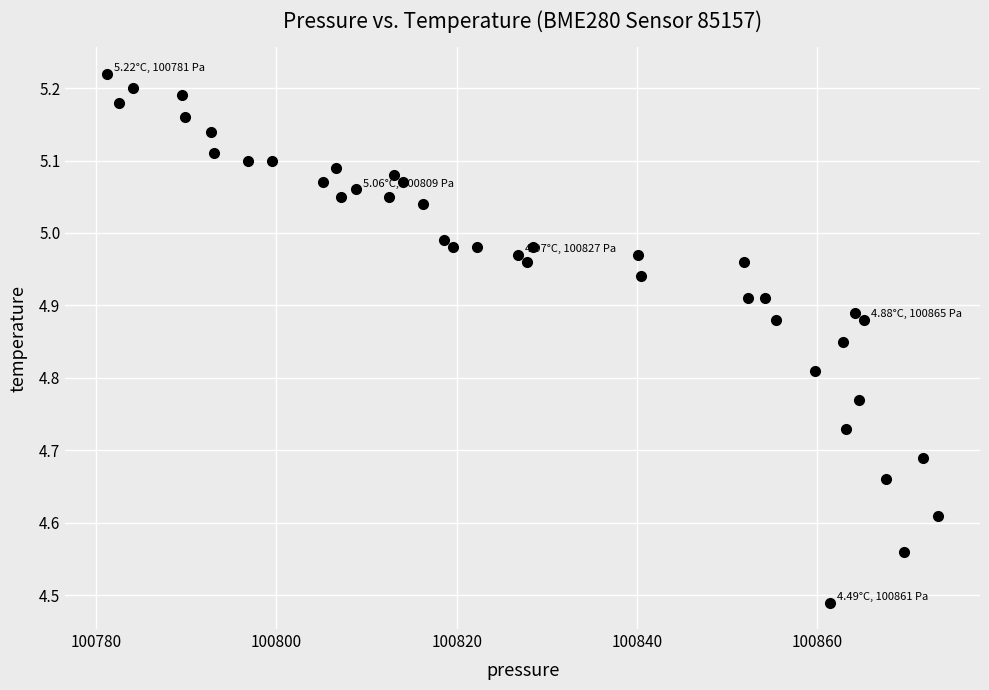

What is the range of X values (max minus min)?

92.2